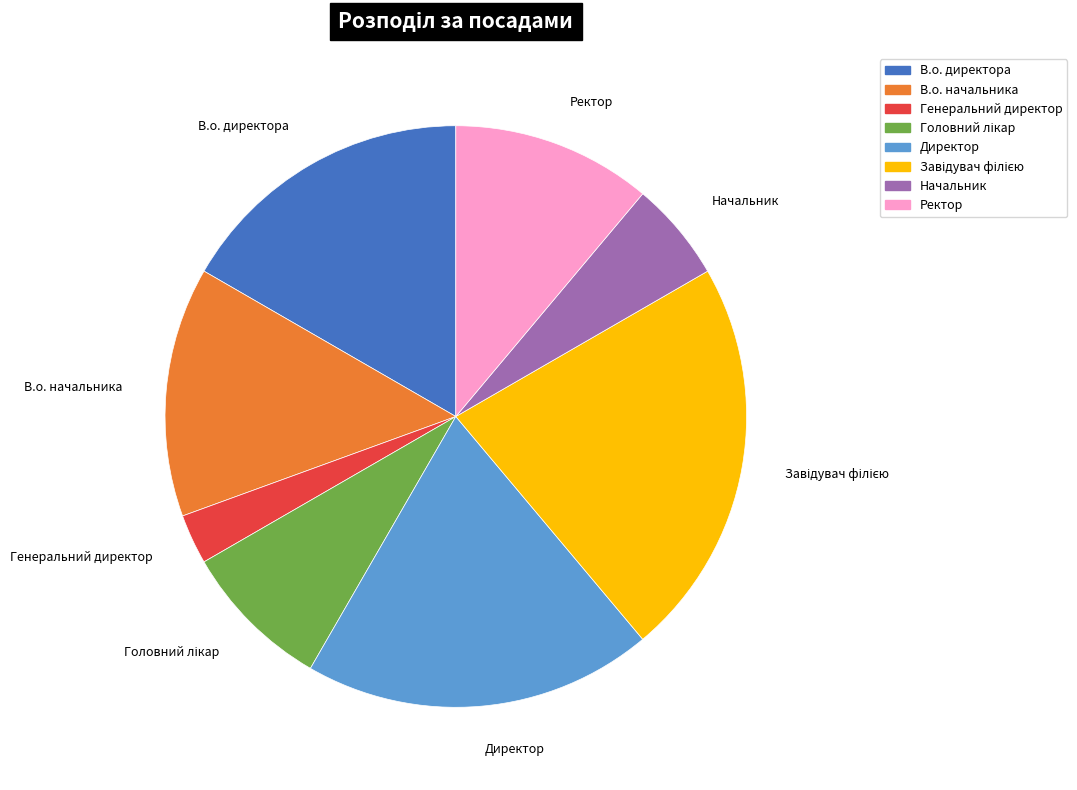

Does Начальник account for over 50% of the chart?

No